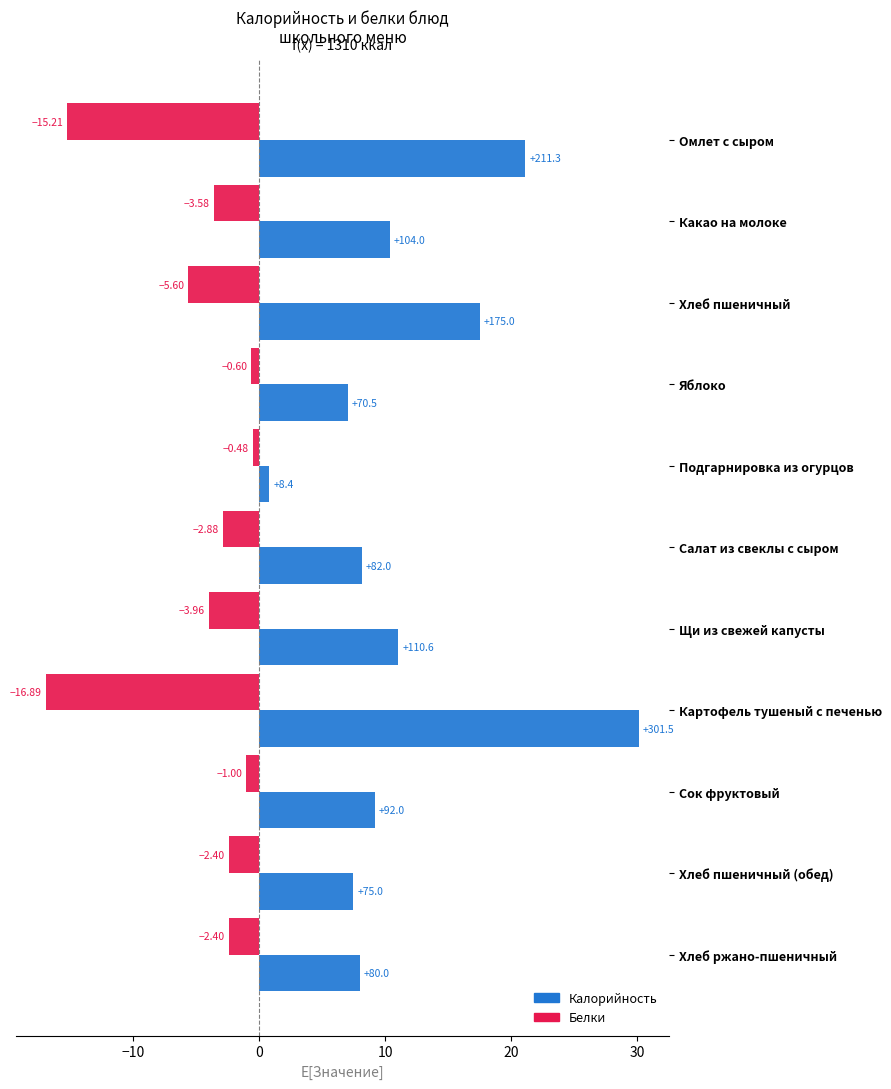

What is the average value of the Калорийность series?

11.9